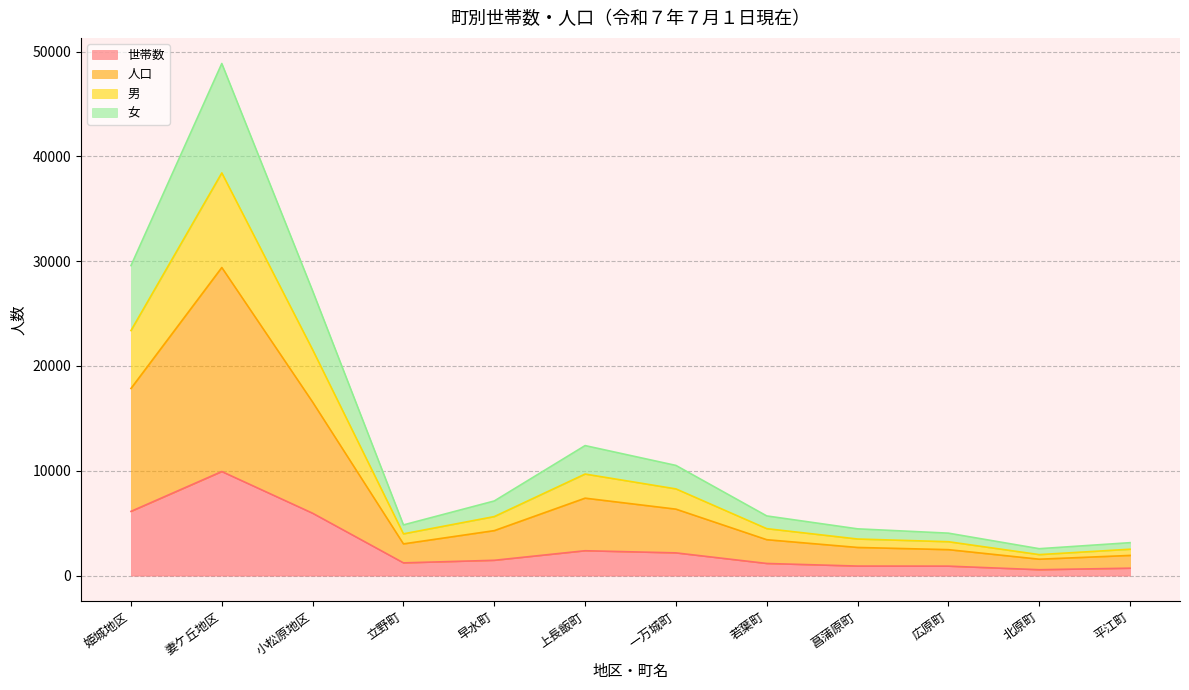

List the series in order of their overall mean, highest first.

人口, 男, 女, 世帯数